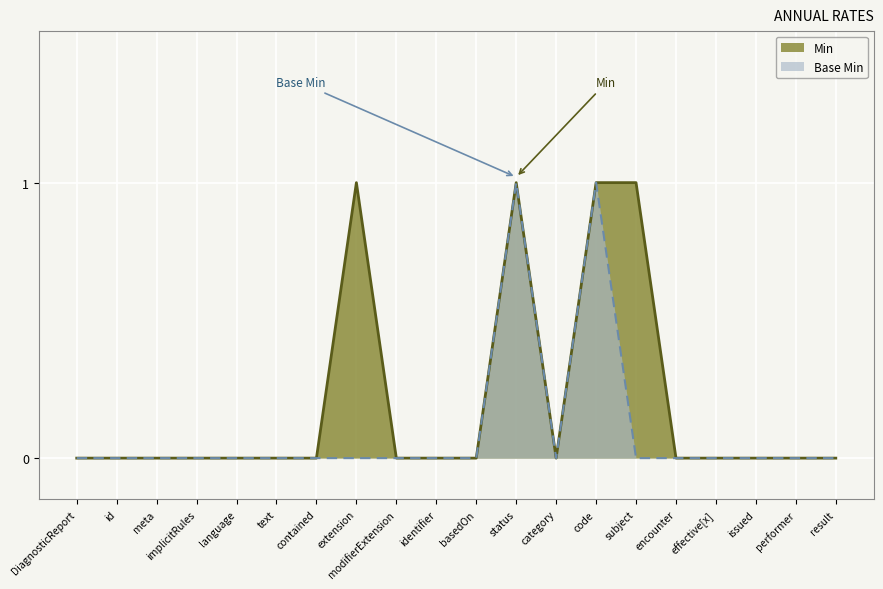

Rank the series by their maximum value, from lowest to highest.

Min, Base Min